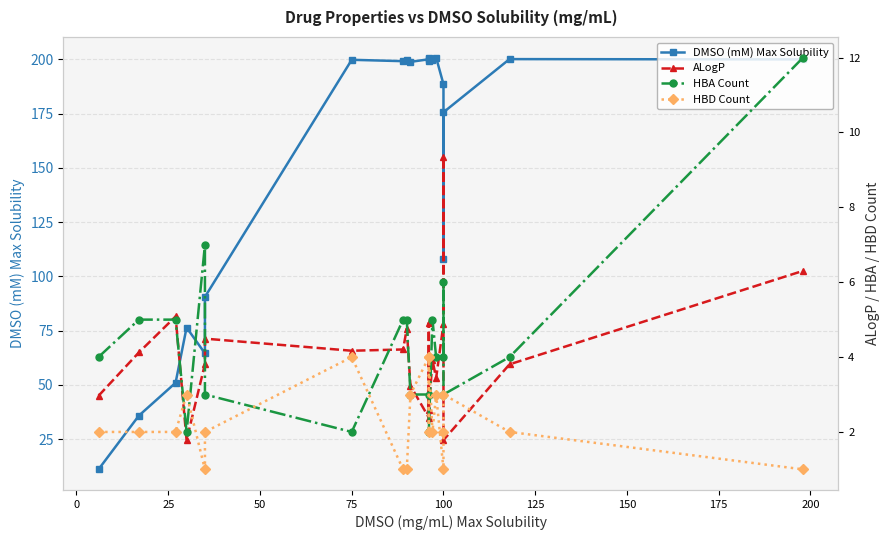

The DMSO (mM) Max Solubility series shows 51.0 at 25. True or false?

True